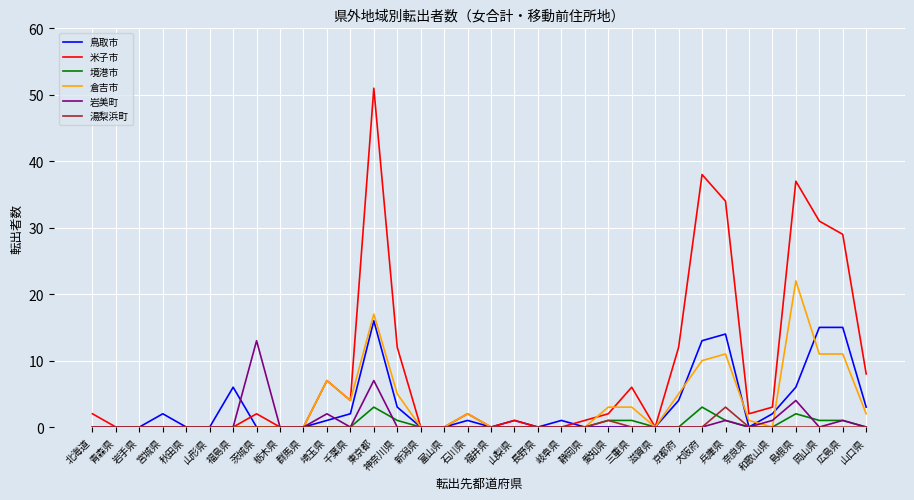

What position from the left is 青森県?

2